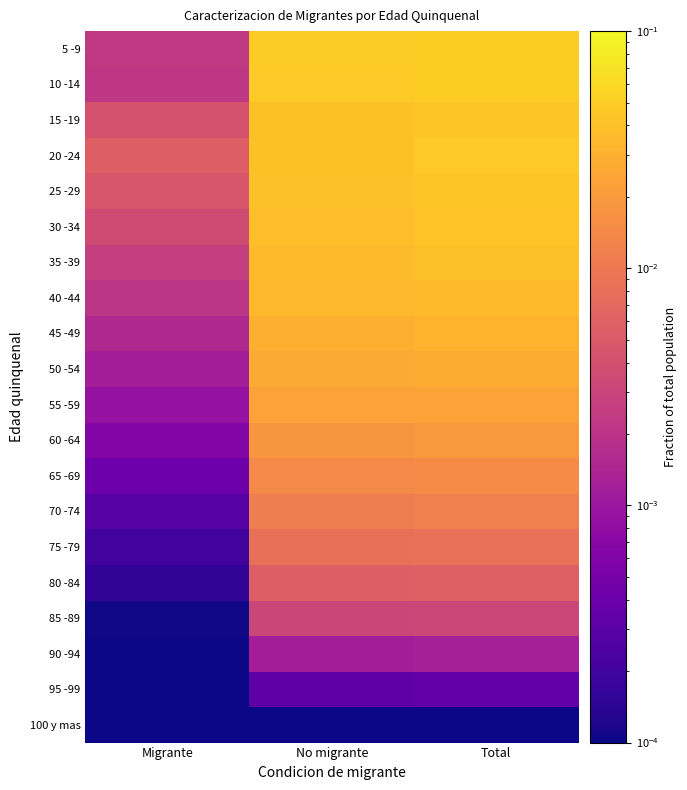

Rank the series at Total from highest to lowest value.

5 -9, 10 -14, 20 -24, 15 -19, 25 -29, 30 -34, 35 -39, 40 -44, 45 -49, 50 -54, 55 -59, 60 -64, 65 -69, 70 -74, 75 -79, 80 -84, 85 -89, 90 -94, 95 -99, 100 y mas